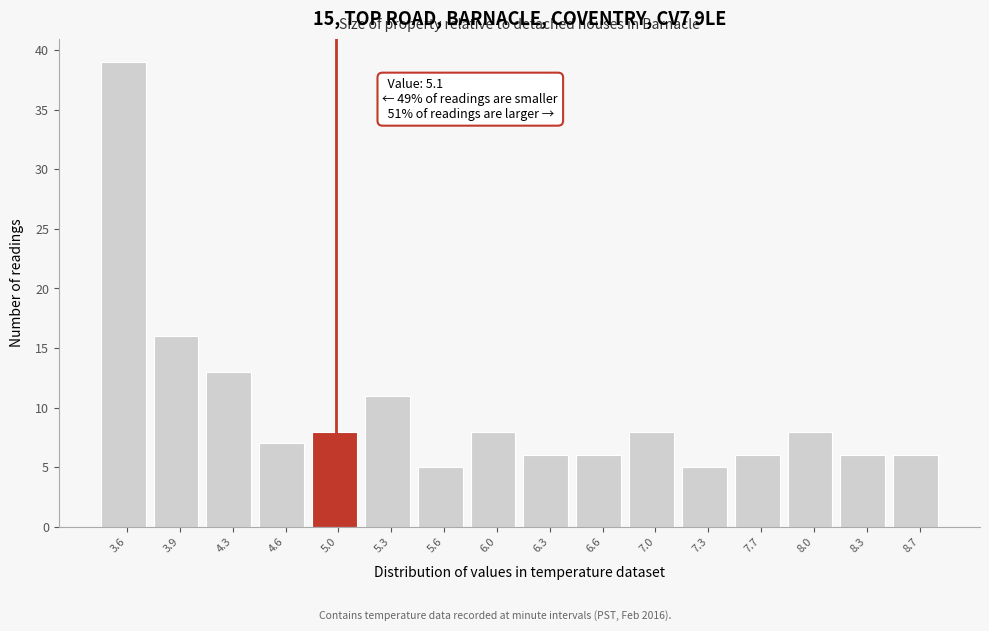

Reading left to right, what are all the values shown in this chart?

3.6=39	3.9=16	4.3=13	4.6=7	5.0=8	5.3=11	5.6=5	6.0=8	6.3=6	6.6=6	7.0=8	7.3=5	7.7=6	8.0=8	8.3=6	8.7=6